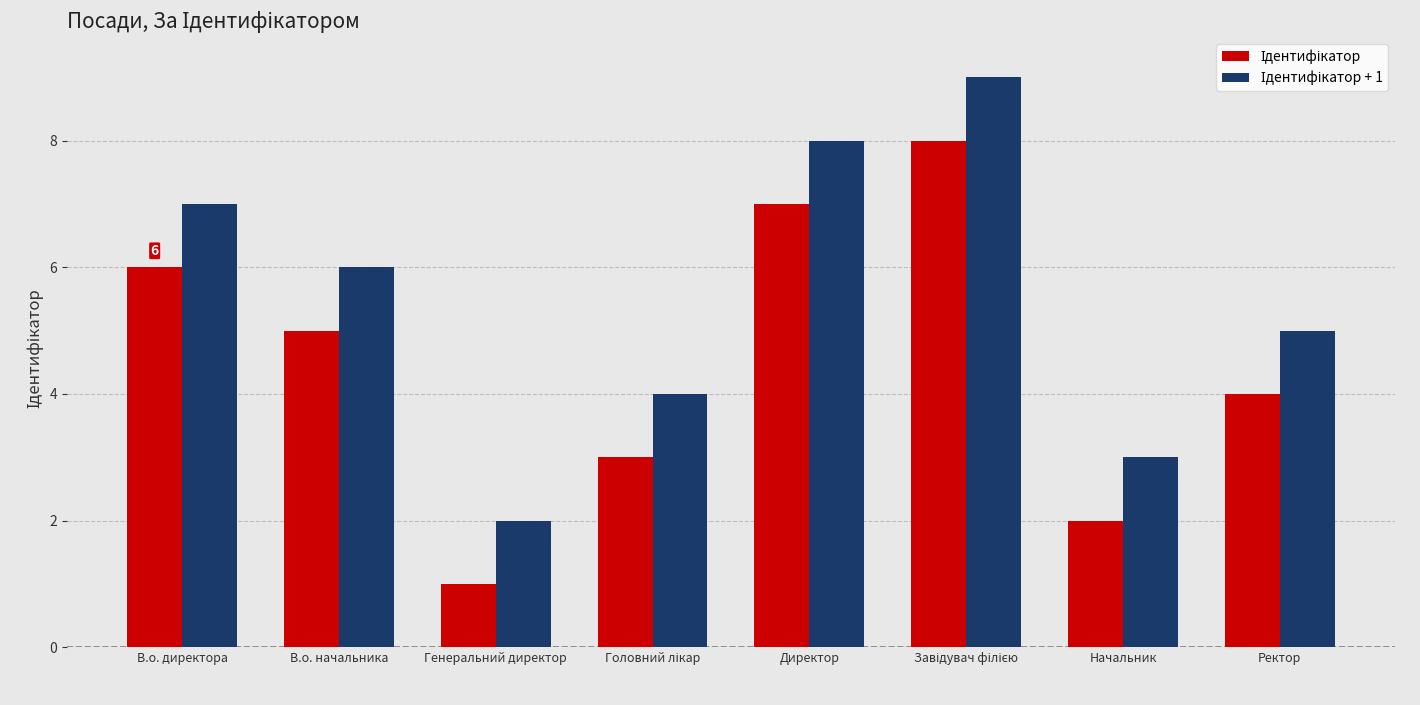

At which category does the chart reach its minimum across all series?

Генеральний директор